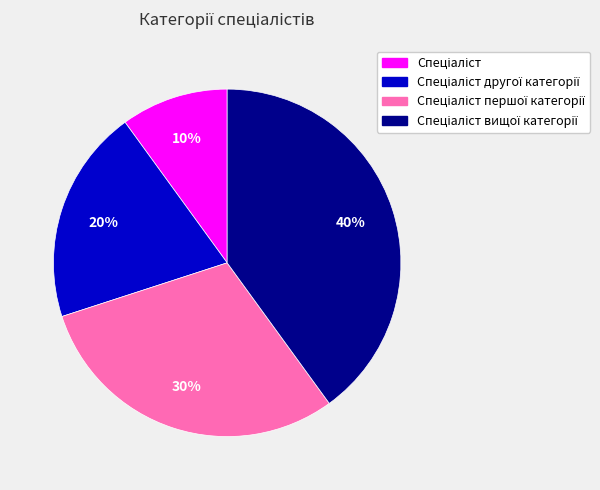

To the nearest percent, what is the difference between the largest and smallest slice percentages?

30%